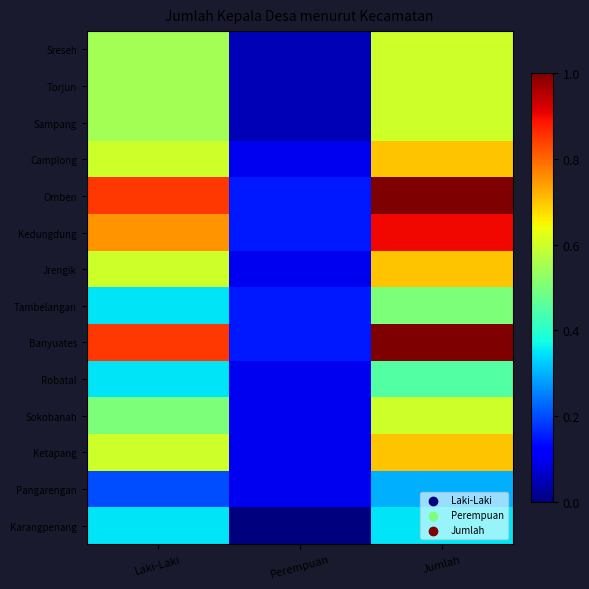

At how many categories does at least one series exceed 0?

3